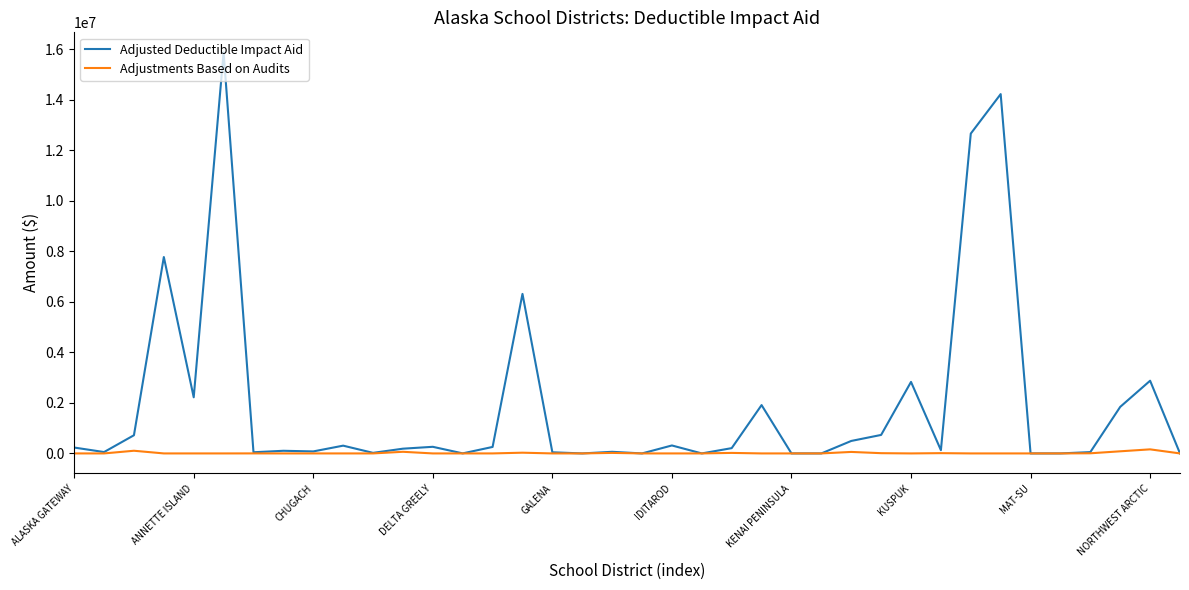

What is the maximum value shown in the chart?

15881390